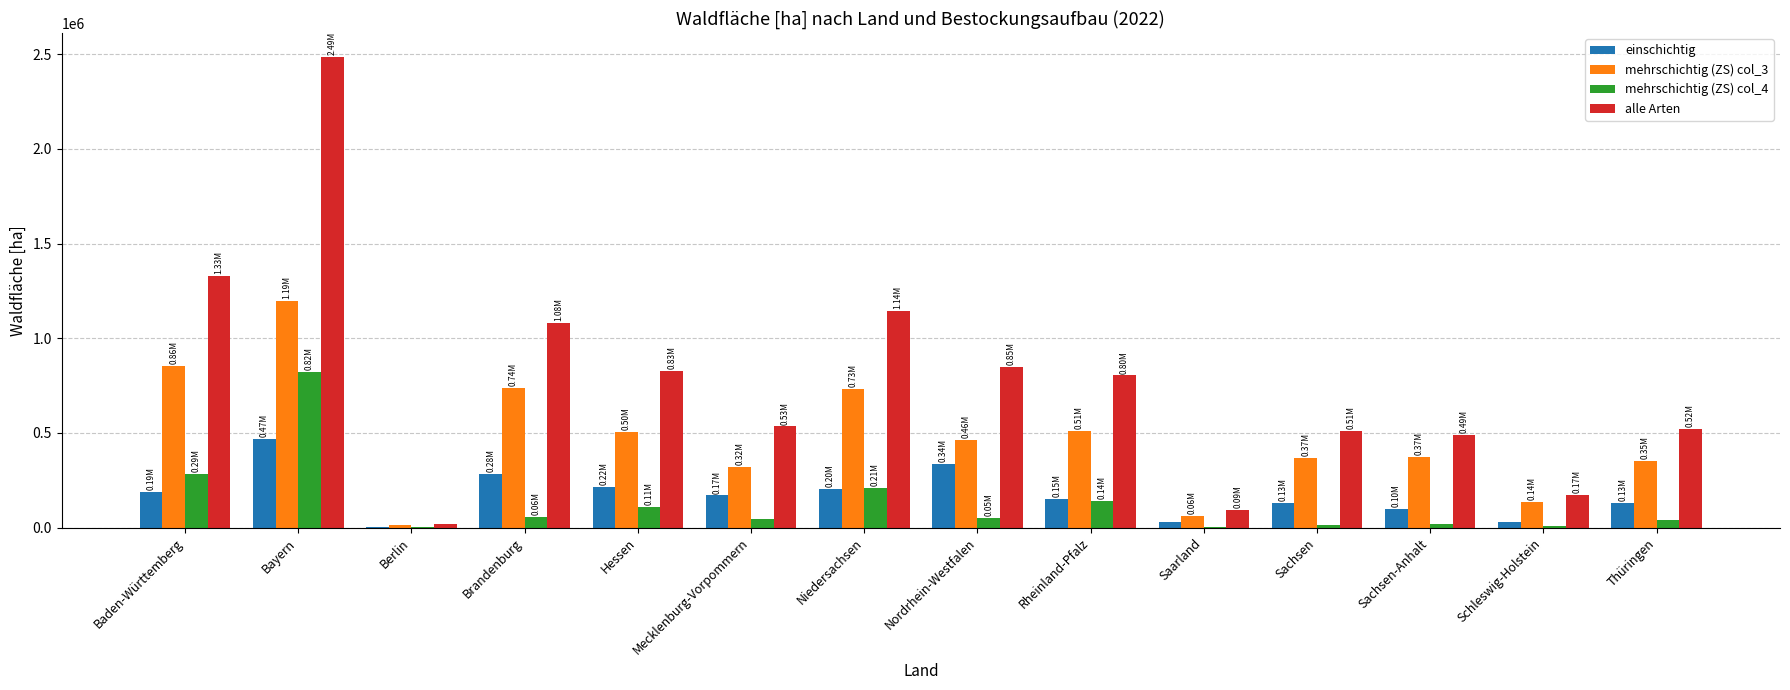

How many groups of bars are there?

14